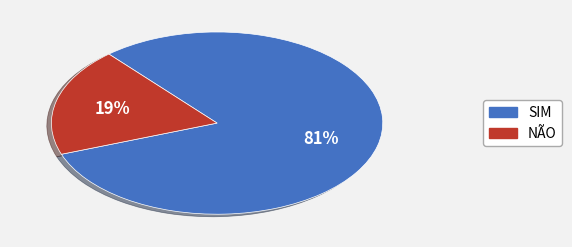

Is there any slice that represents more than half of the pie?

Yes